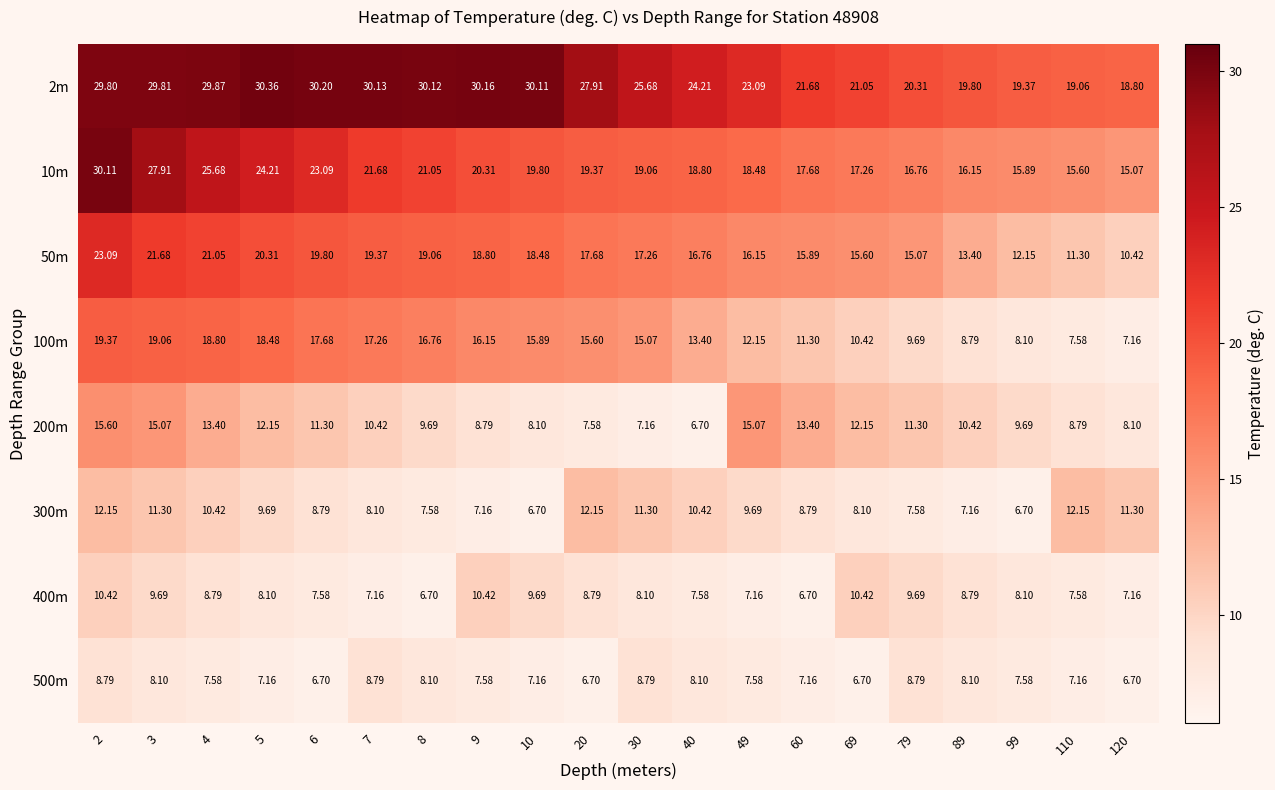

Is the value of 300m at 5 greater than the value of 100m at 40?

No